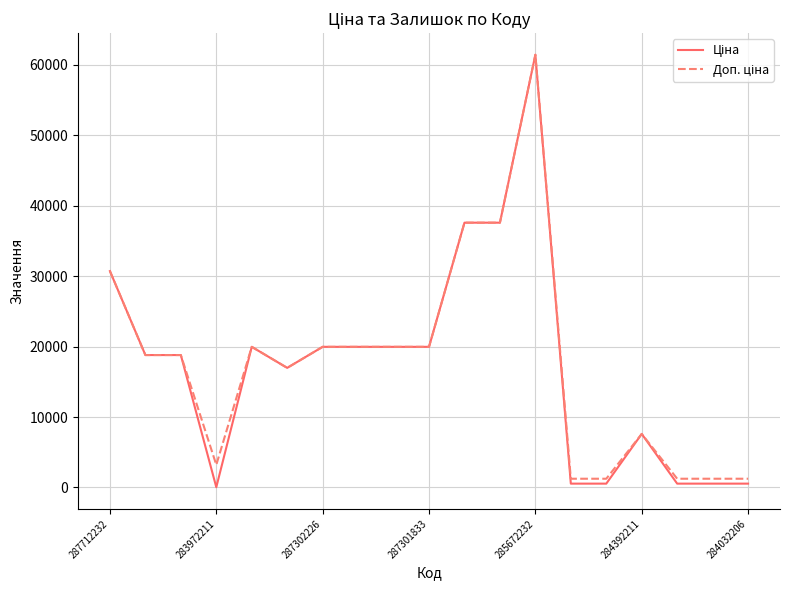

Does the chart display data point markers on the line(s)?

No